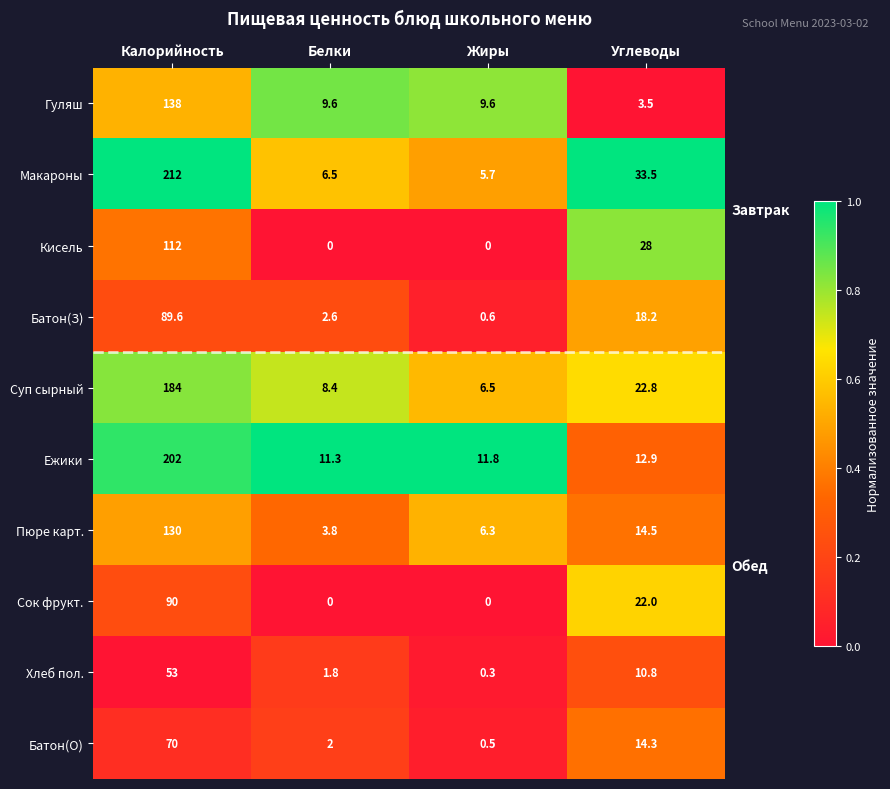

What is the greatest value displayed?

212.0